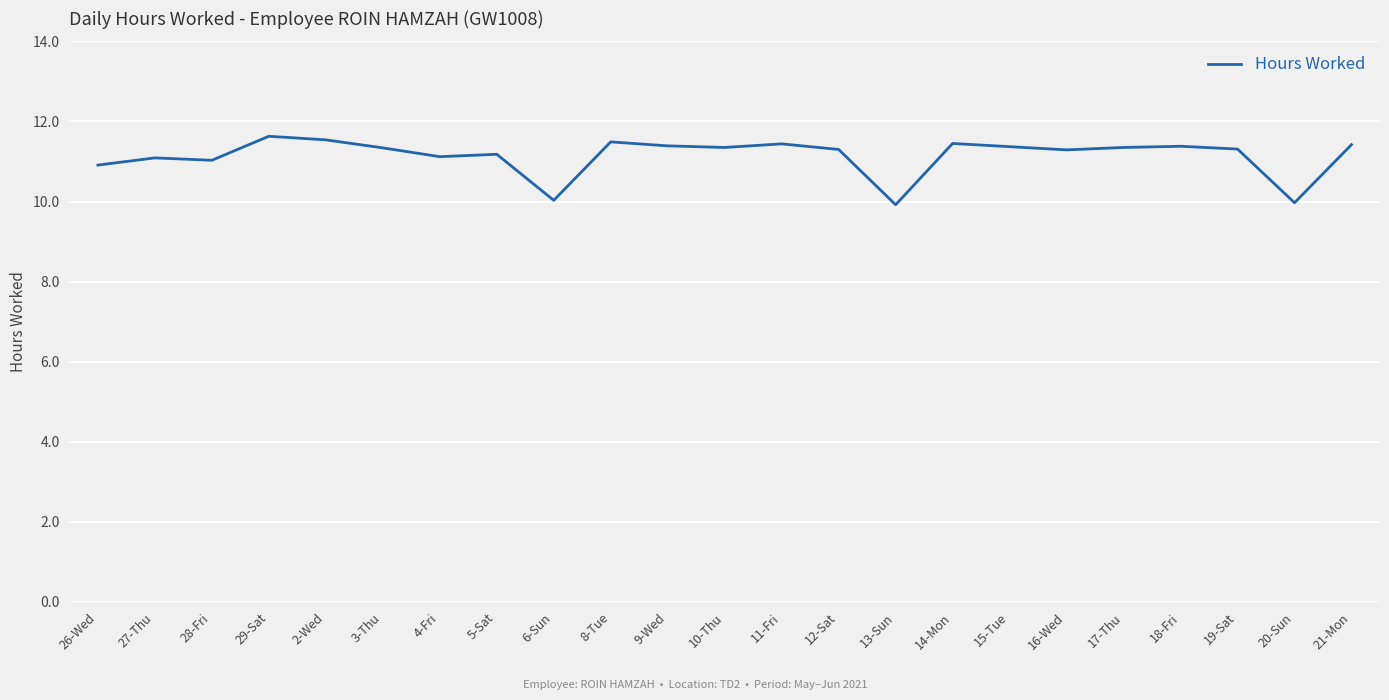

Is this an area chart (filled region under the line)?

No